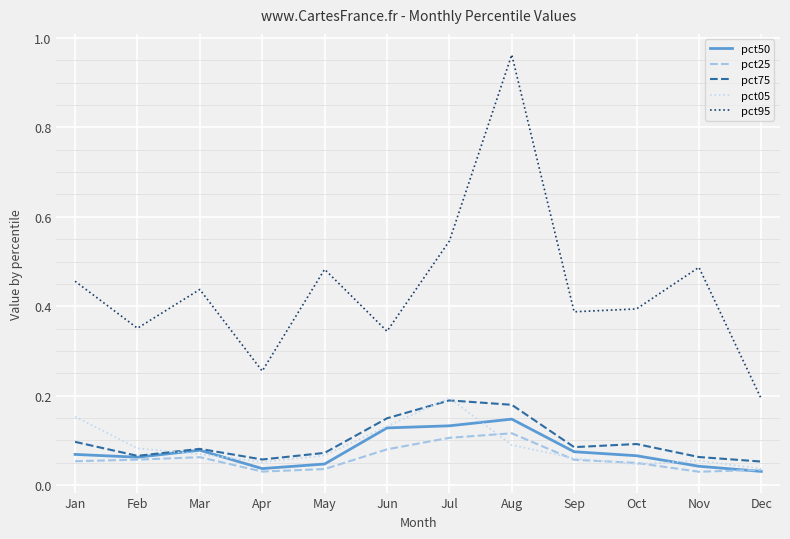

The value of pct05 at May is 0.1. True or false?

True